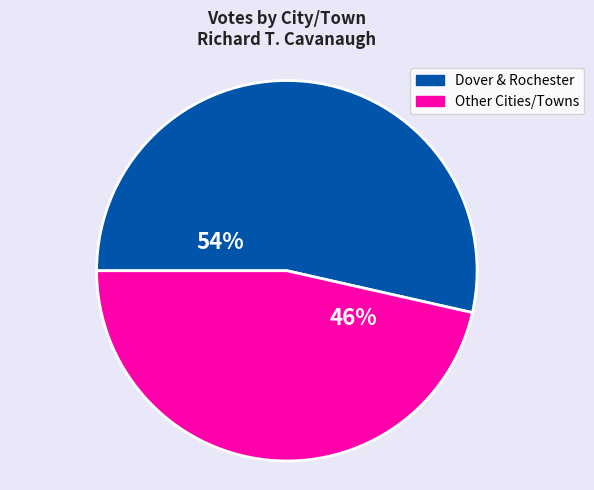

To the nearest percent, what is the average slice percentage?

50%